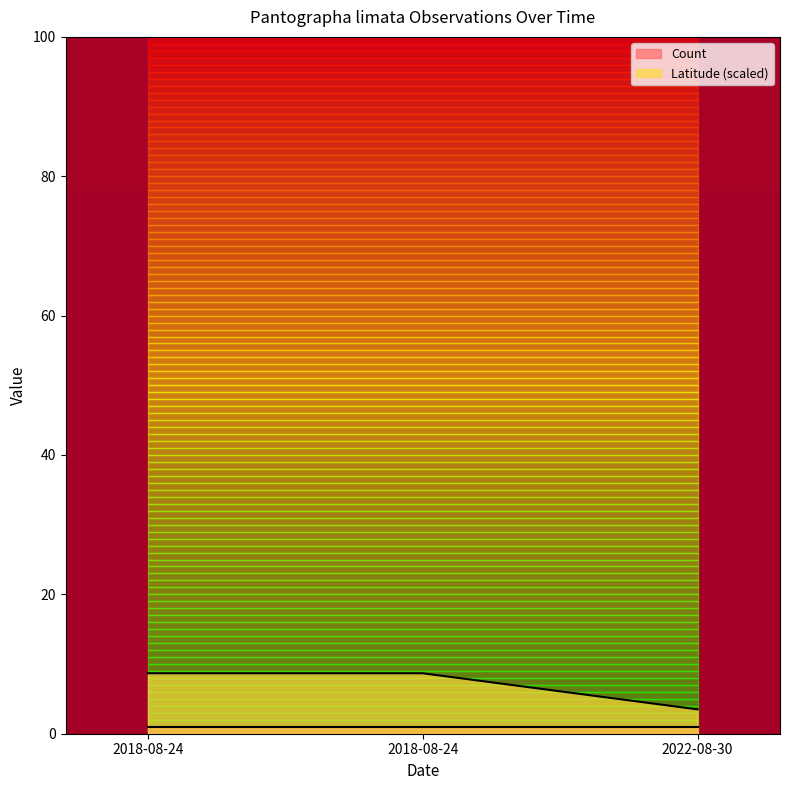

Reading left to right, list all the values displayed in this chart.

2018-08-24=8.7	2018-08-24=8.7	2022-08-30=3.5